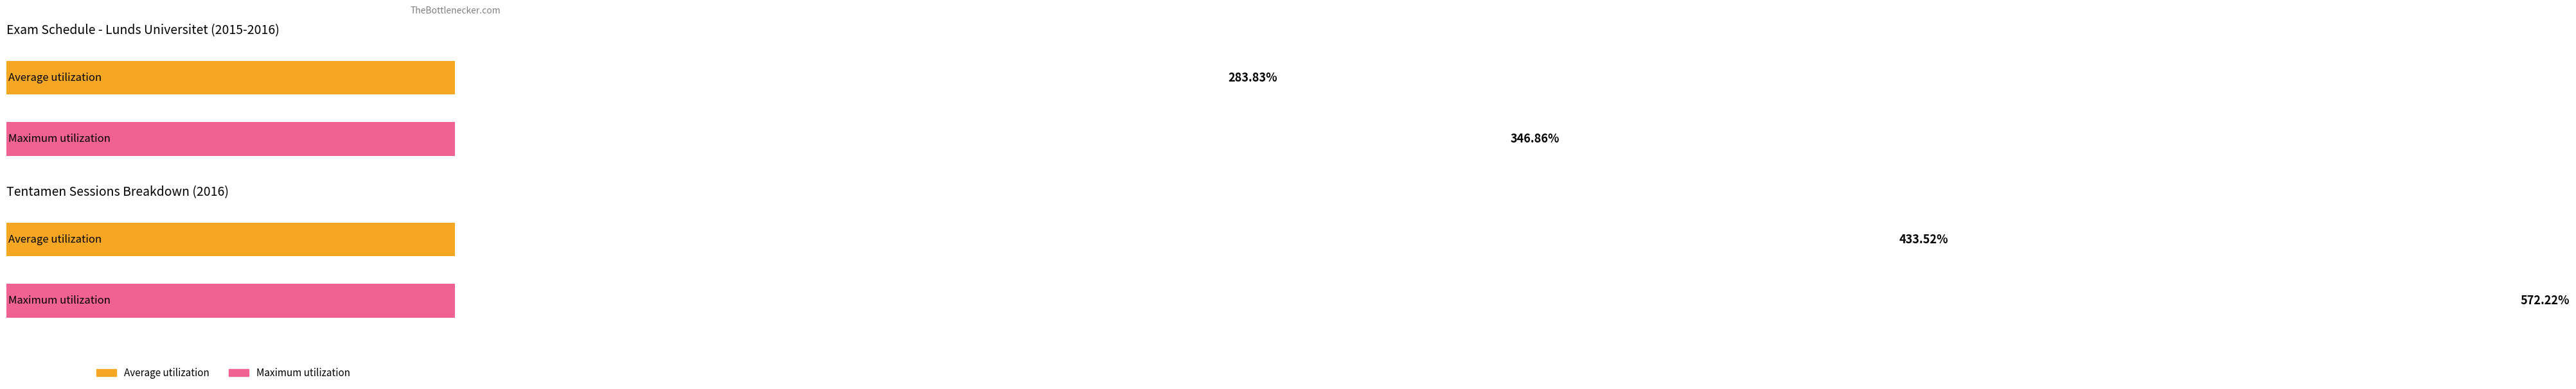

Are the bars grouped side by side (vs. stacked)?

Yes